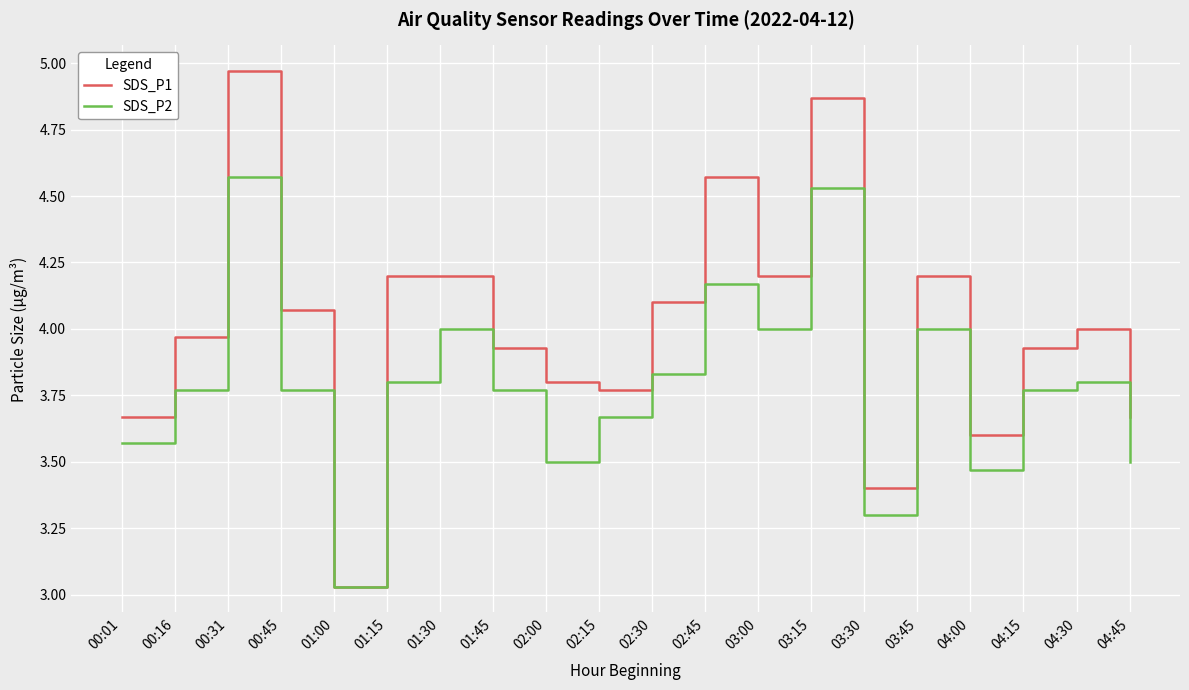

The value of SDS_P1 at 02:15 is 3.8. True or false?

True